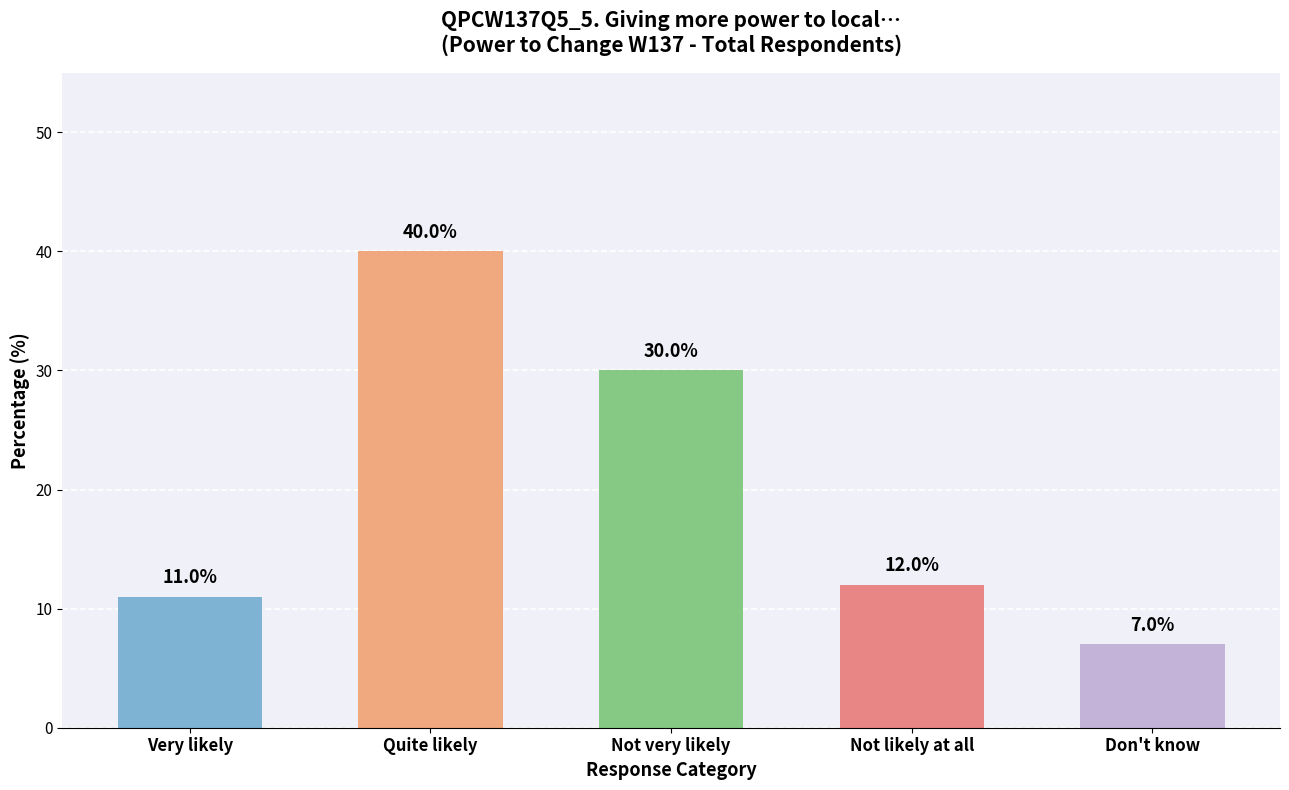

The chart shows a value of 7 at Don't know. True or false?

True